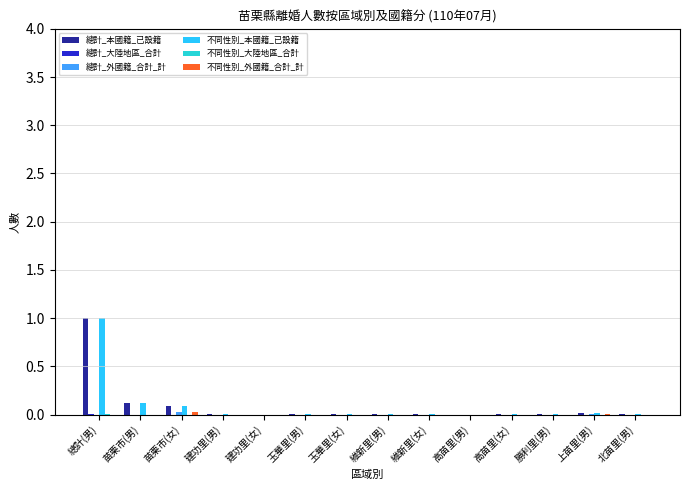

Which label corresponds to the largest value in the chart?

總計(男)